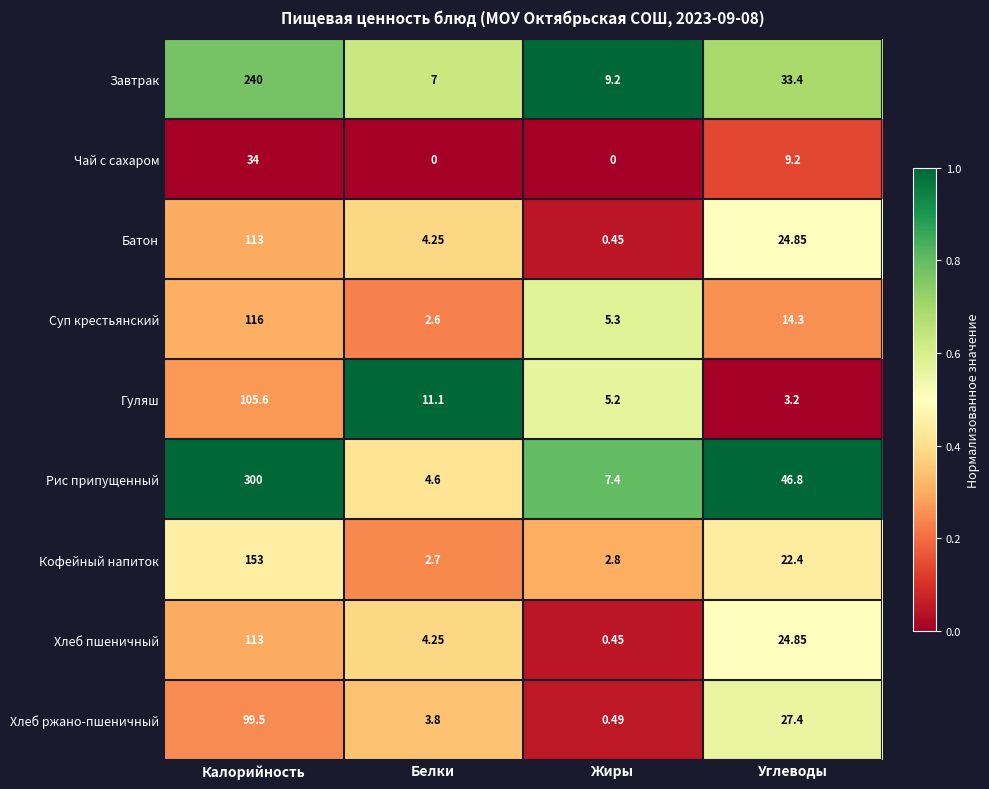

Which series has the largest total across all categories?

Рис припущенный